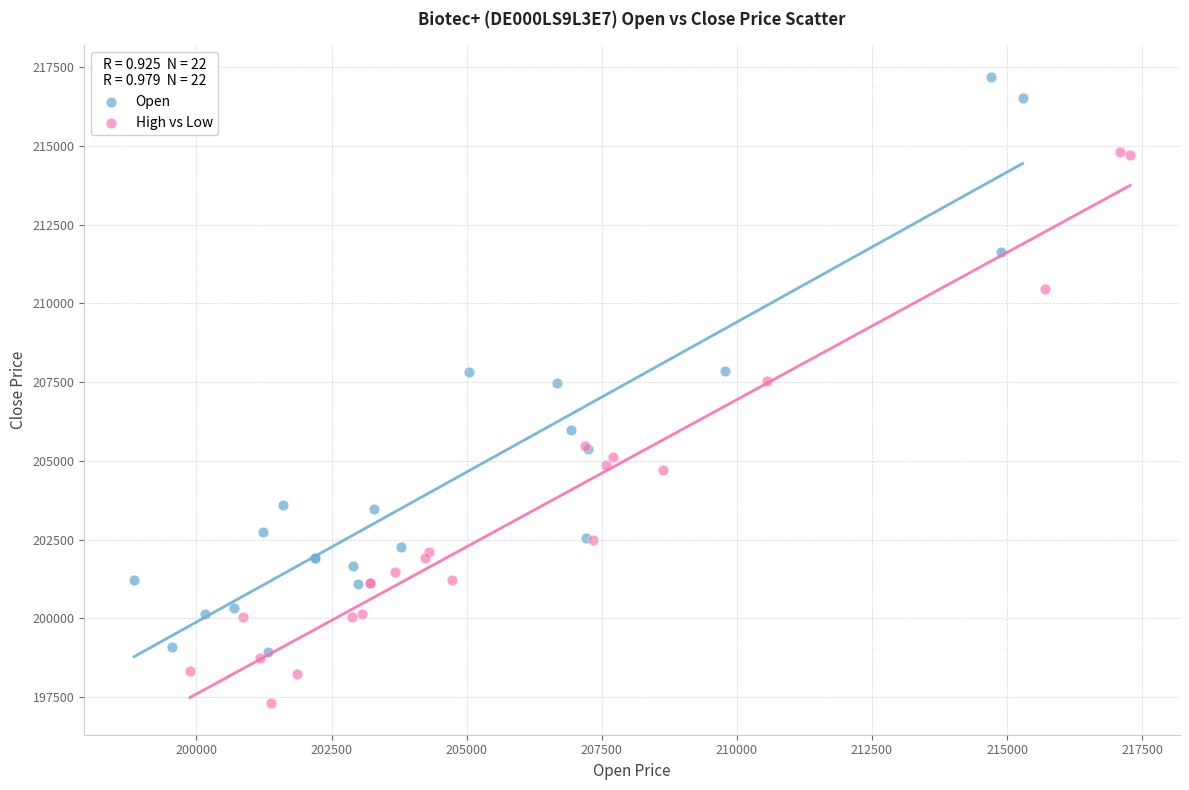

Which series contains the highest Y value?

Open